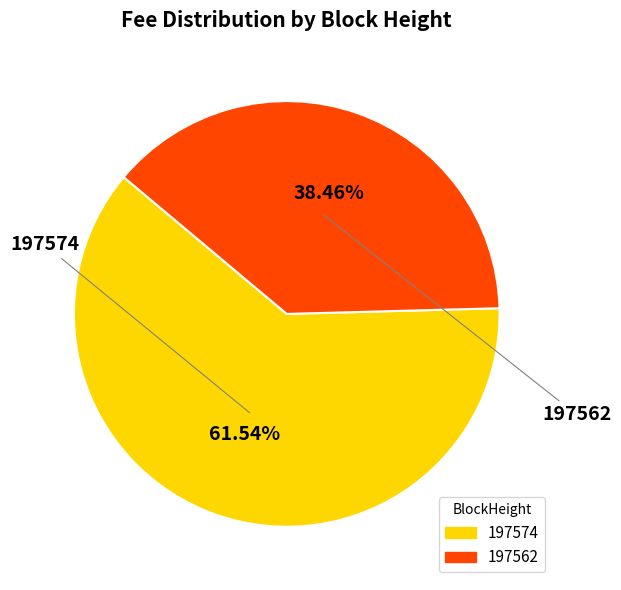

Count the number of slices in the pie.

2